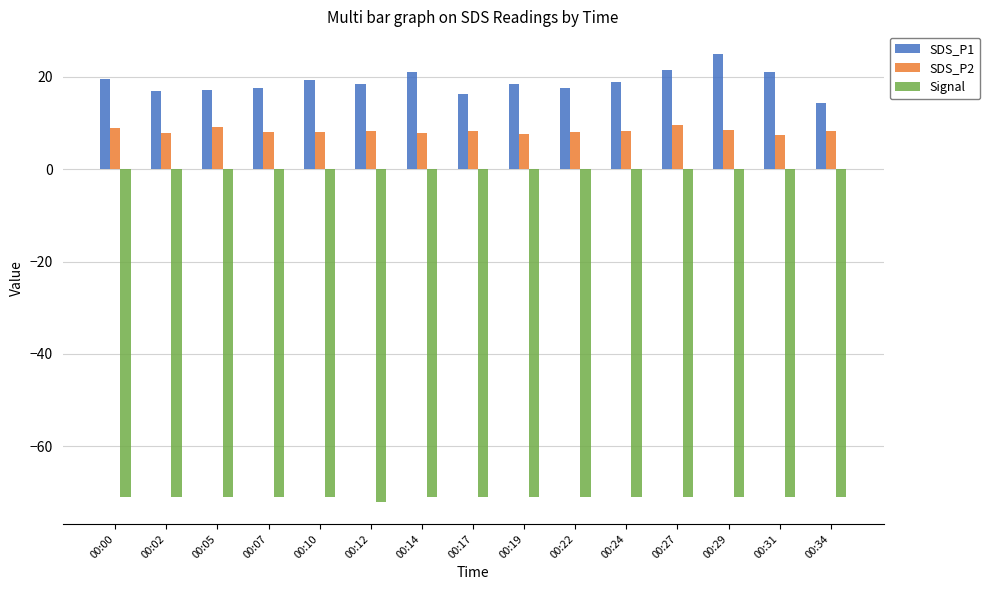

What is the value of the Signal bar at the 6th from the left?

-72.0